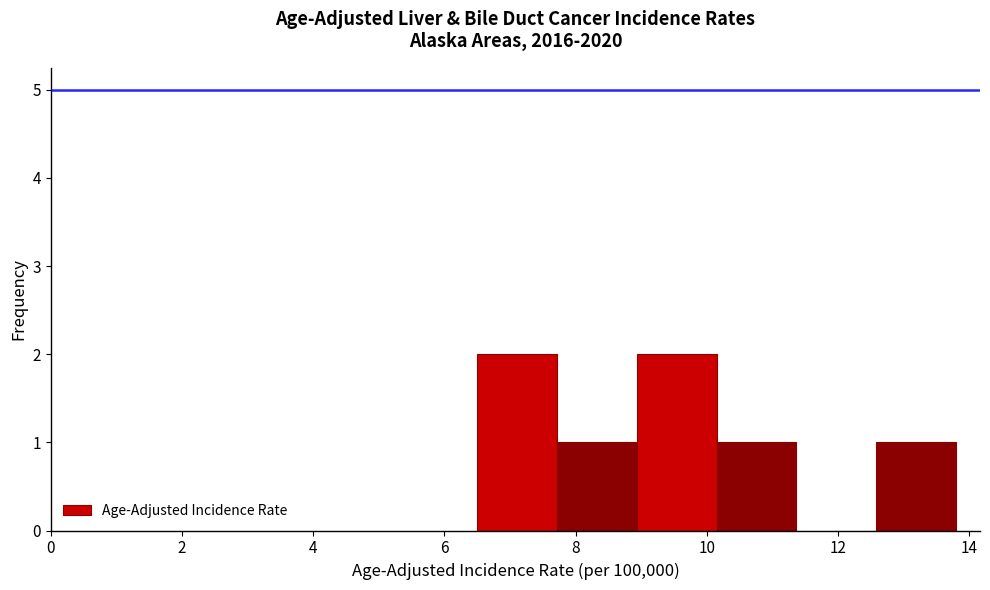

What is the height of the bar covering 12.6 to 13.8 on the x-axis? Neither the bar edges nor the heights are printed on the chart, so give them approximately, as read against the axes.

1